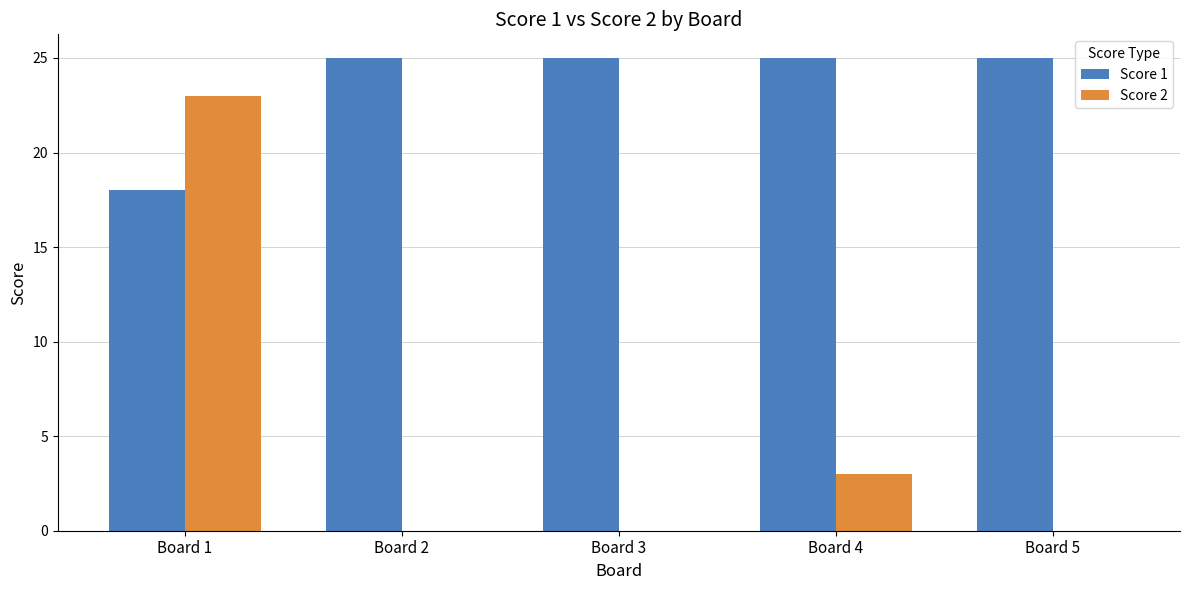

Which series has the largest range (max minus min)?

Score 2